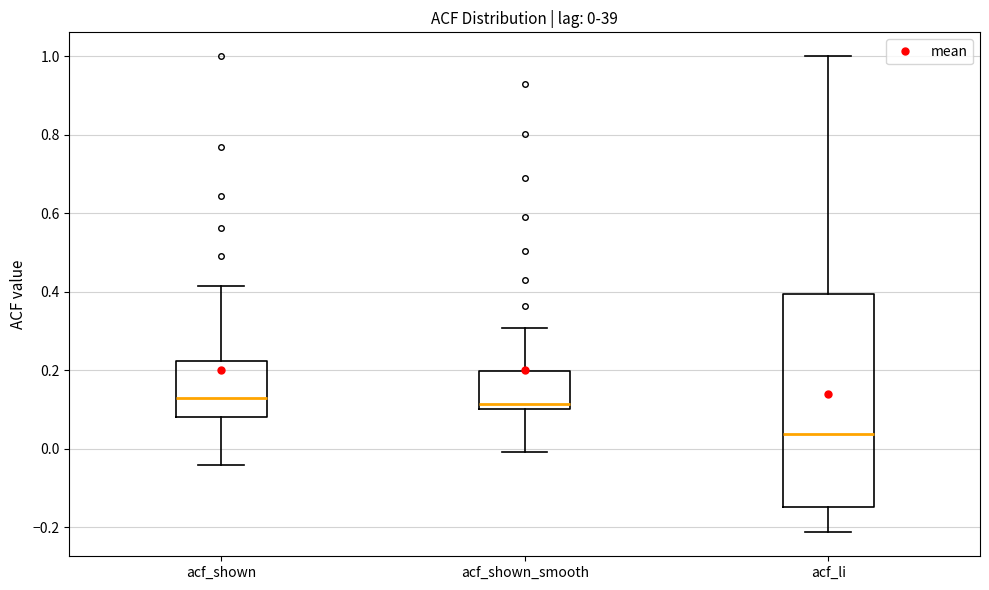

Comparing the boxes themselves (not the whiskers), which one is the tallest?

acf_li